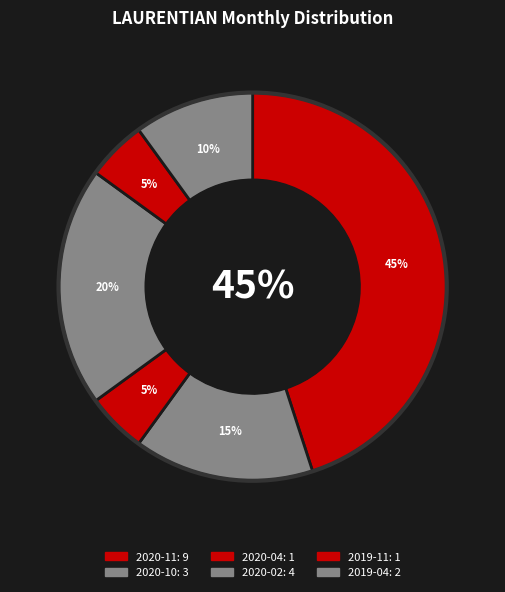

Does any single category account for the majority?

No